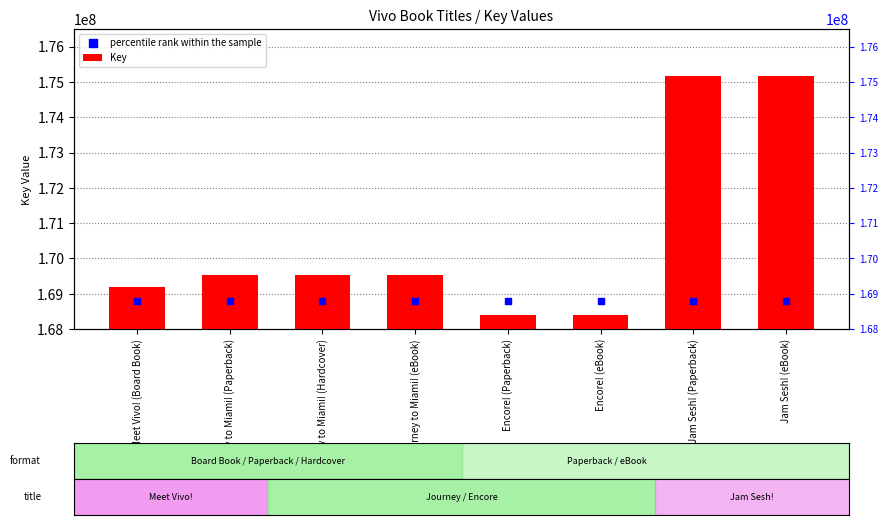

Which series reaches the maximum Y coordinate?

Key